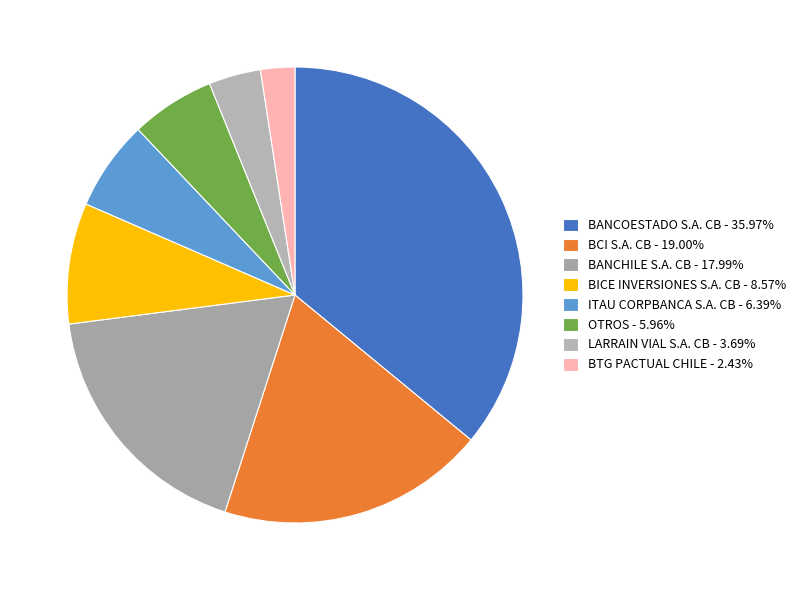

What is the change in value from BCI S.A. CB to BTG PACTUAL CHILE?

-193995863720382